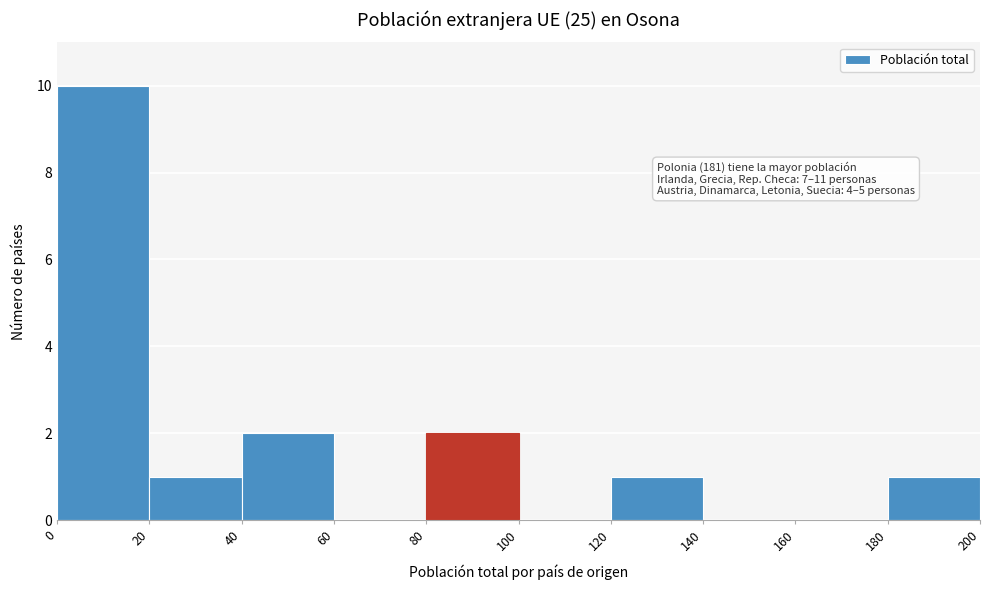

Which range on the x-axis has the tallest bar?

0 to 20